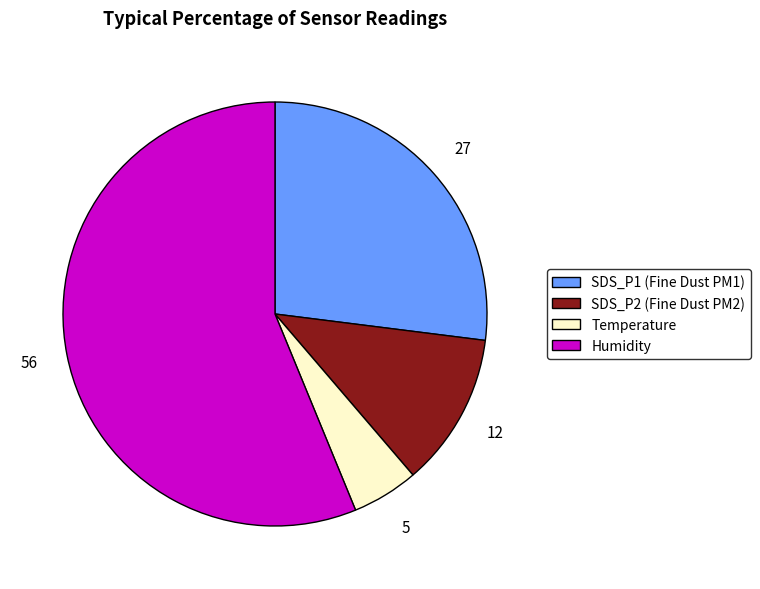

Is there a majority slice in this chart?

Yes